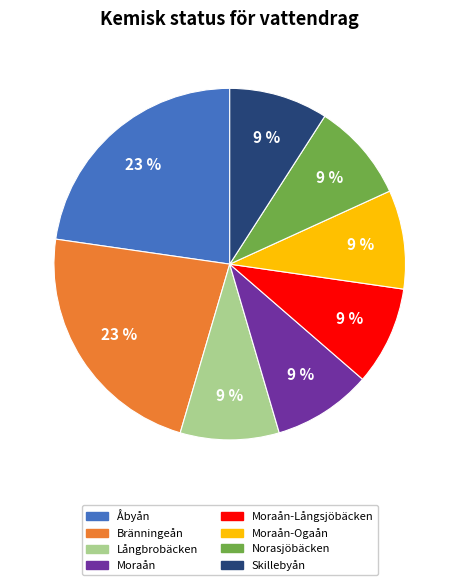

Is there a majority slice in this chart?

No